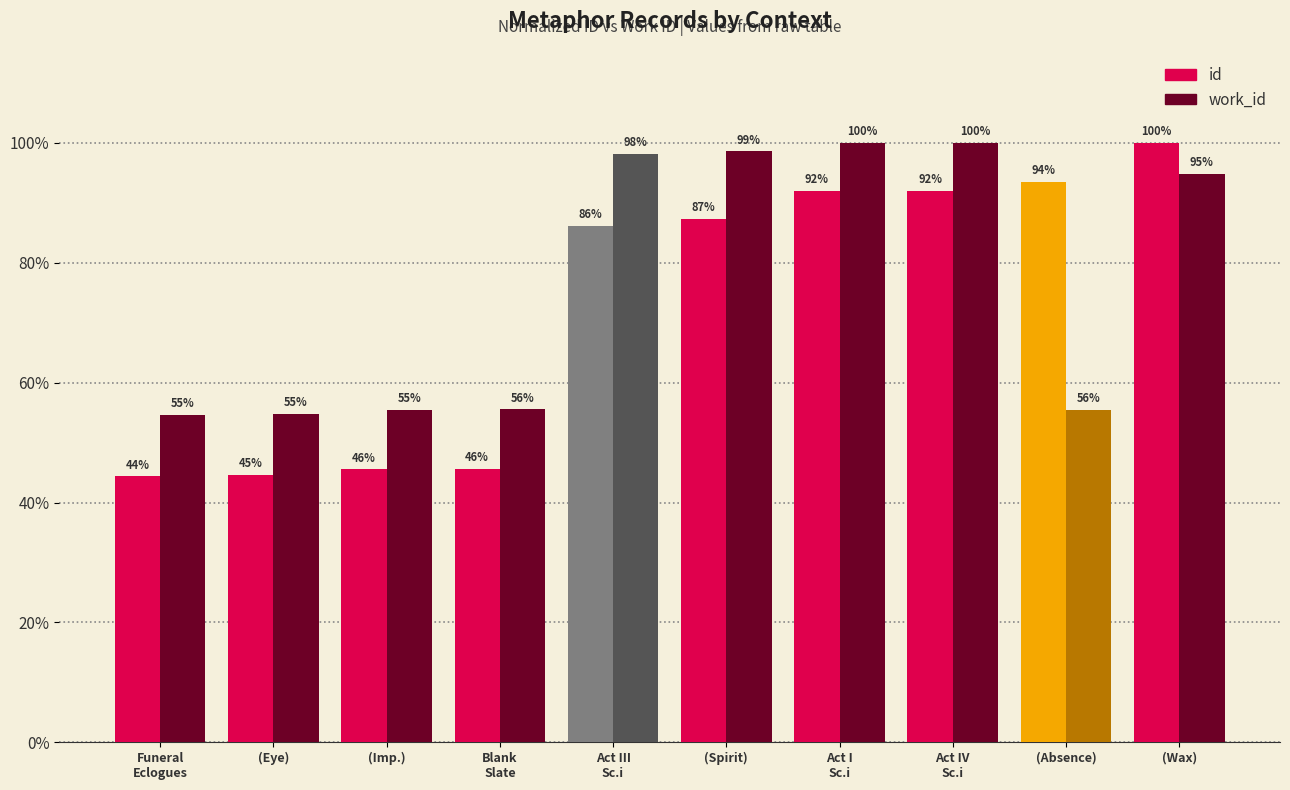

Rank the series by their average value, from highest to lowest.

work_id, id